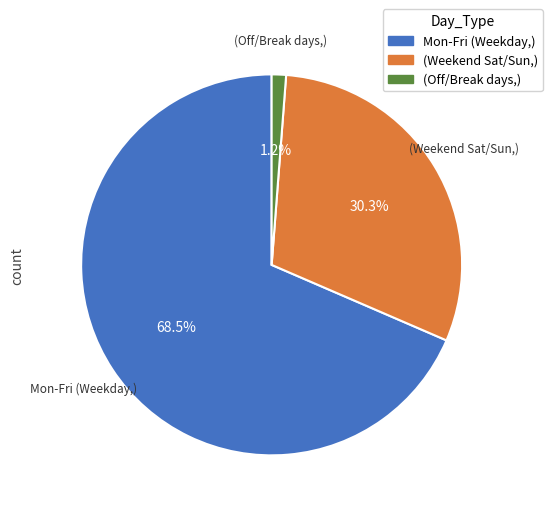

To the nearest percent, what is the average slice percentage?

33%